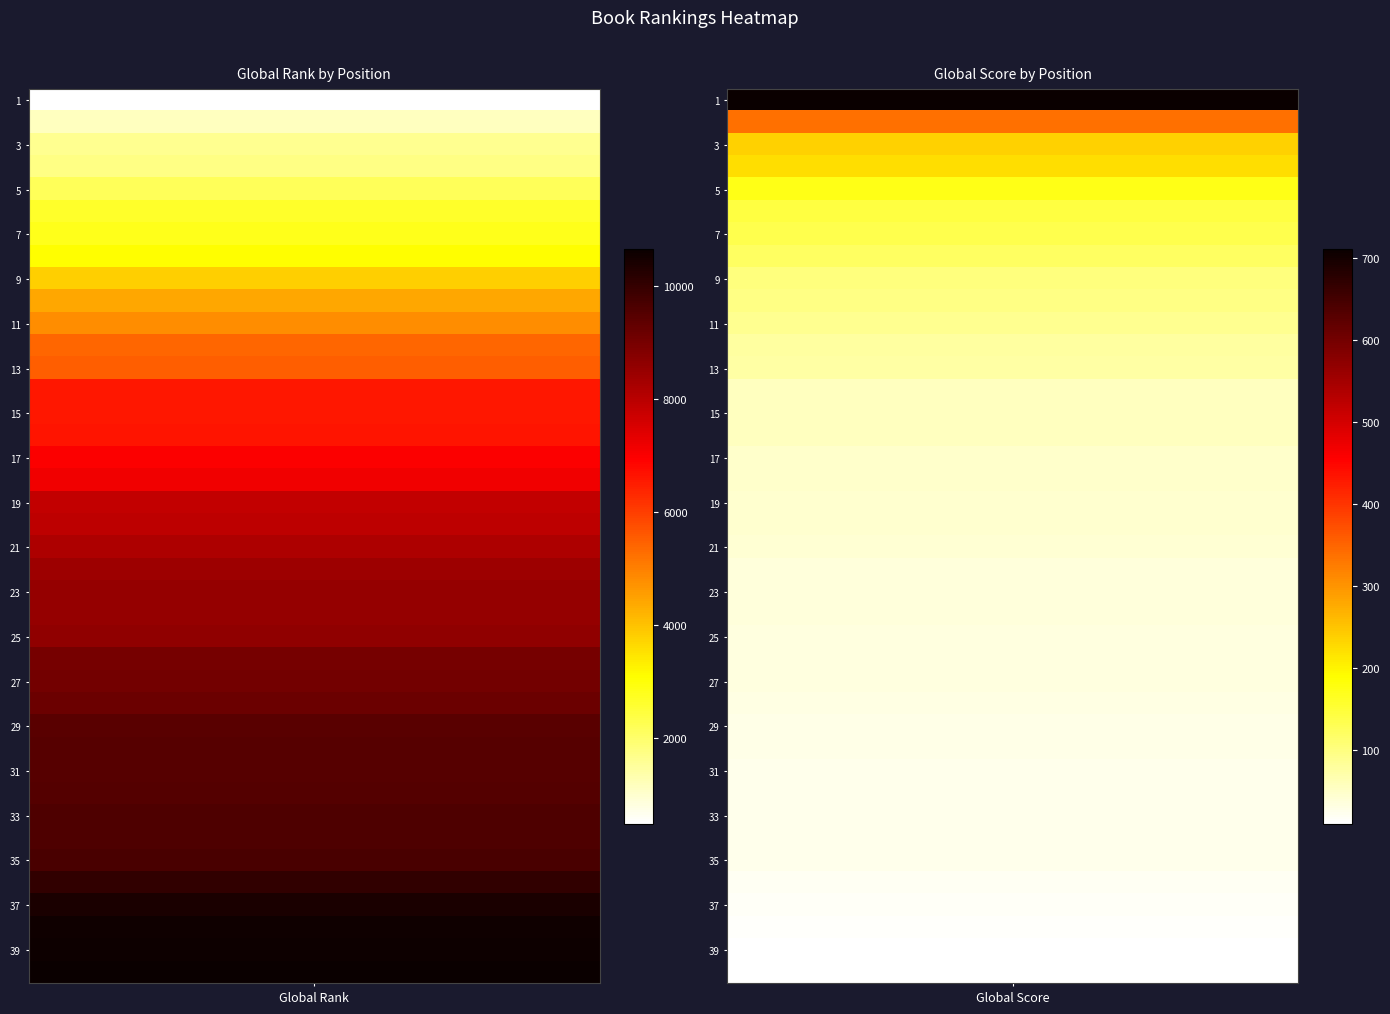

True or false: Global Rank has a value of 10030 at 36.

True